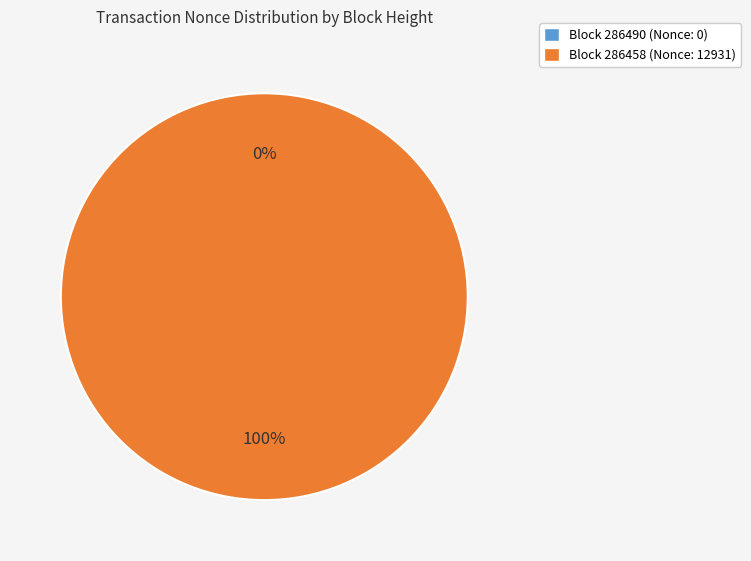

Between 286458 and 286490, which is larger?

286458